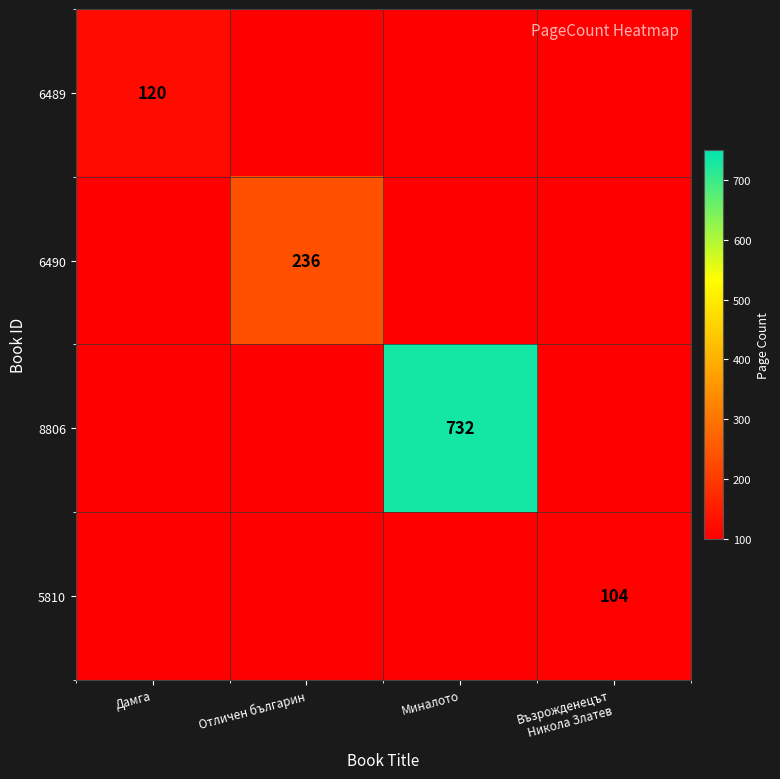

Read the 8806 value at Миналото, to the nearest 50.

750